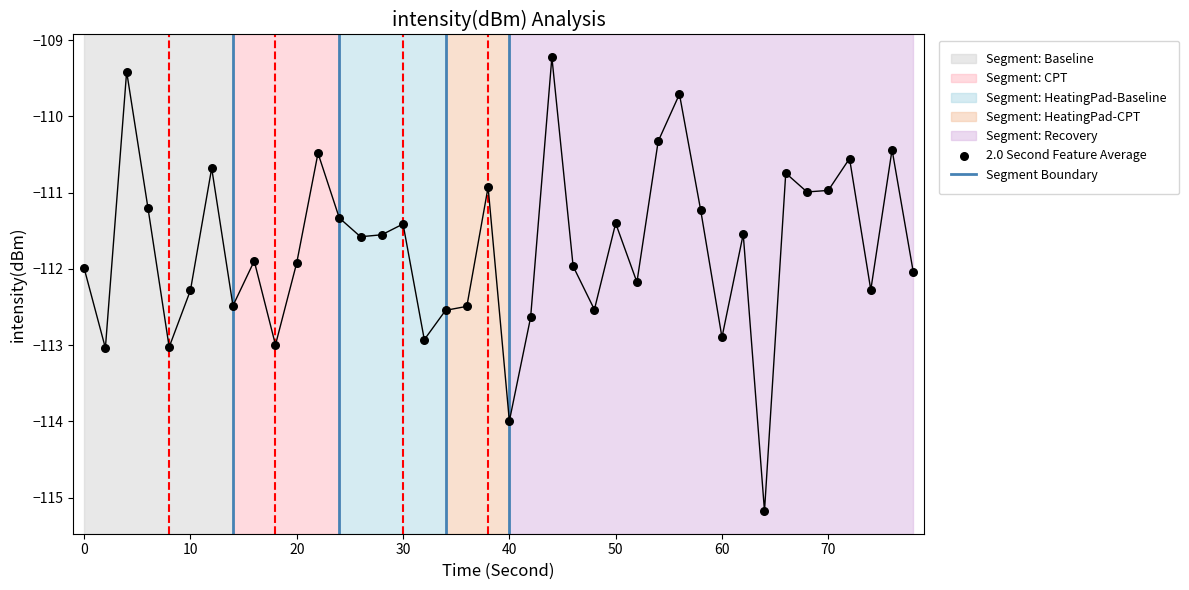

What is the range of Y values (max minus min)?

6.0